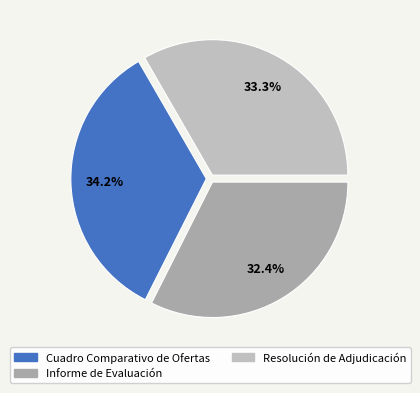

Does Resolución de Adjudicación account for over 50% of the chart?

No